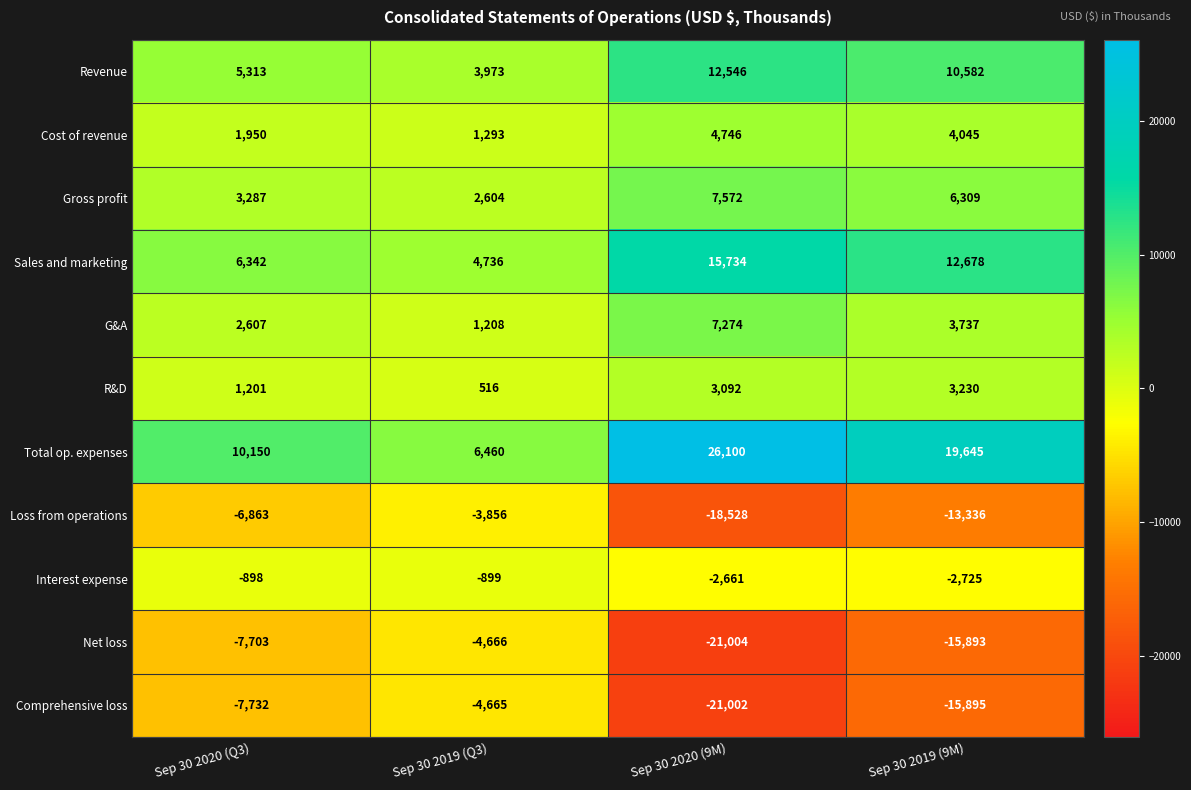

What is the difference between the Total op. expenses values at Sep 30 2019 (9M) and Sep 30 2020 (Q3)?

9495